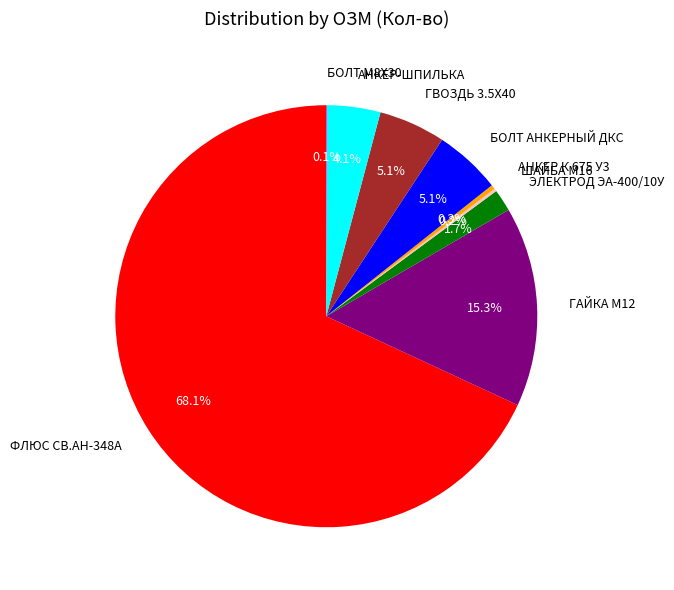

Which has a higher value, ЭЛЕКТРОД ЭА-400/10У or ГВОЗДЬ 3.5Х40?

ГВОЗДЬ 3.5Х40